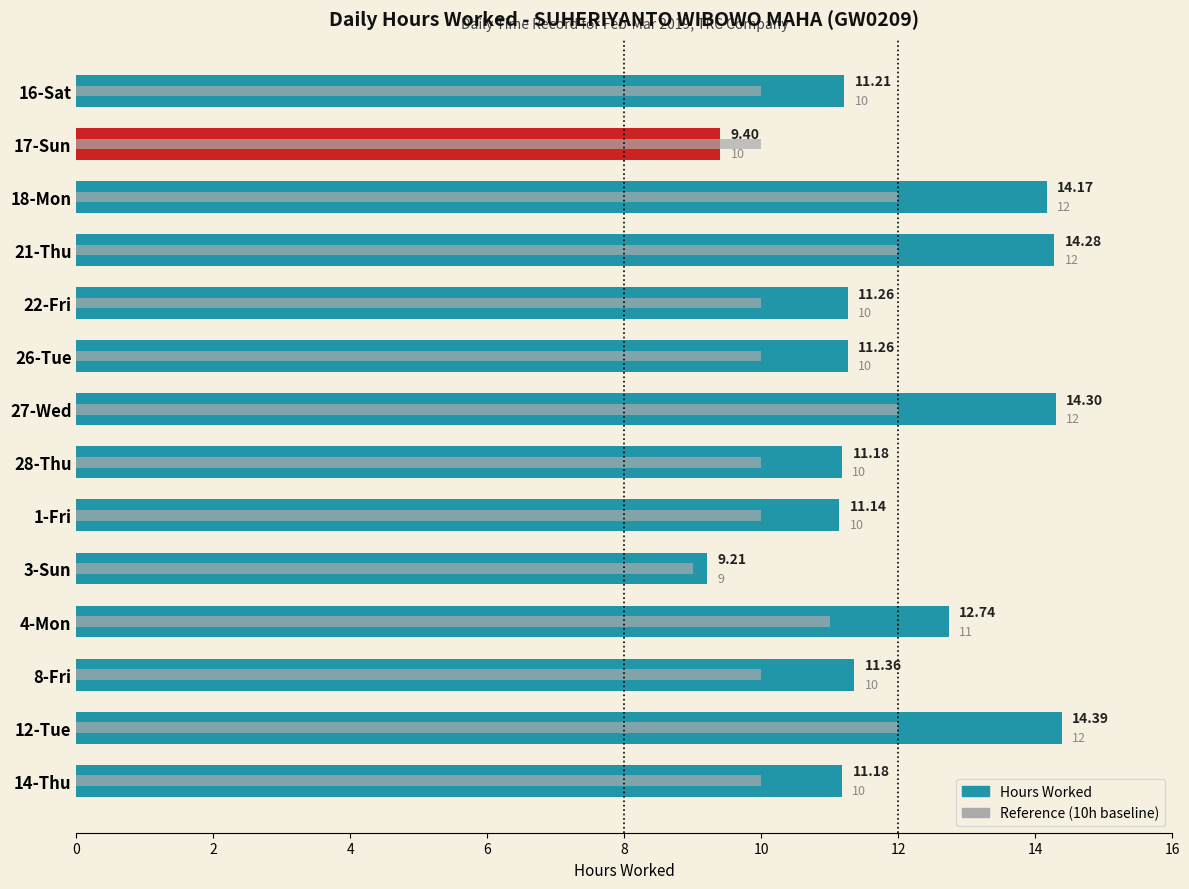

Read the Reference (10h baseline) value at 22-Fri.

10.0